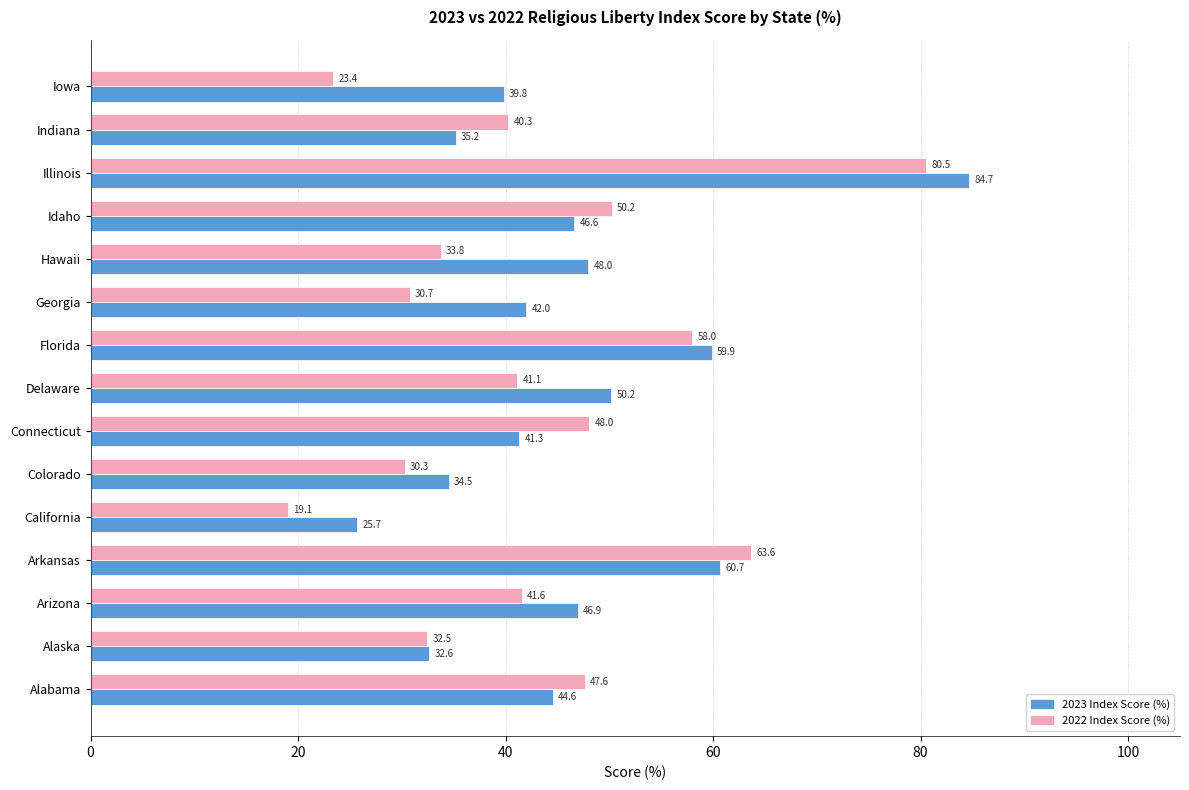

At which label is 2022 Index Score (%) closest to 49?

Connecticut